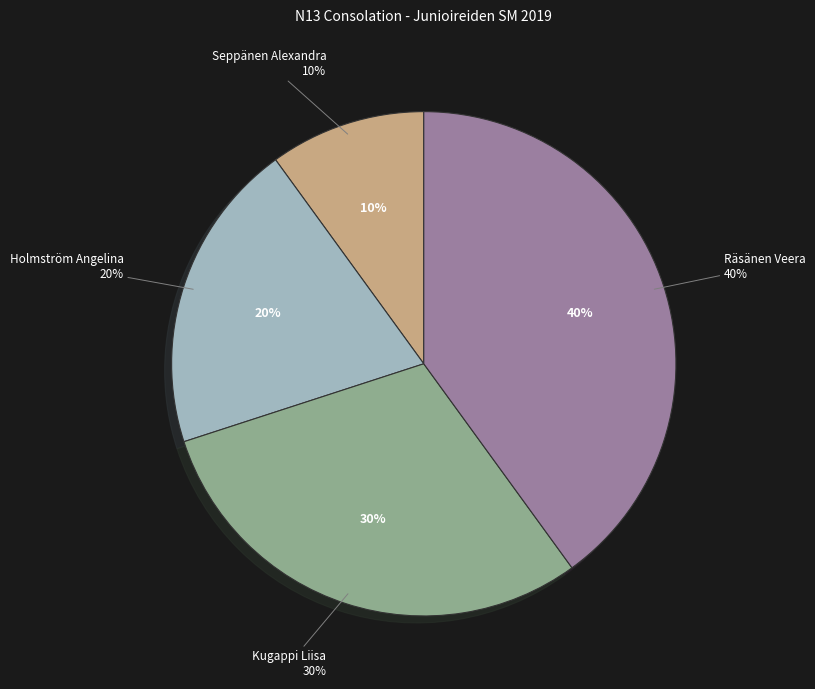

To the nearest percent, what percentage of the pie is Holmström Angelina?

20%